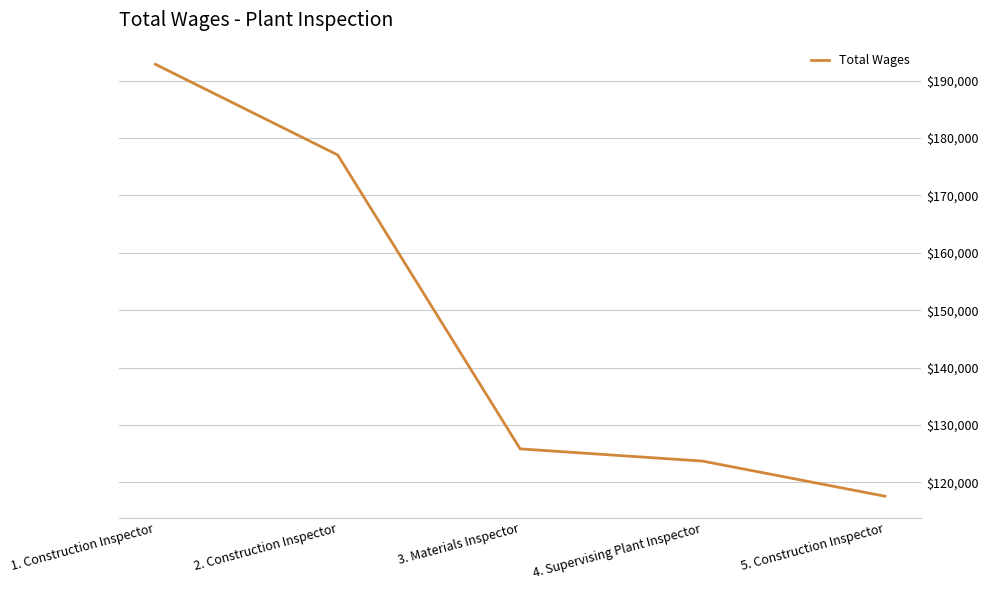

The value at 1. Construction Inspector is 192875. True or false?

True